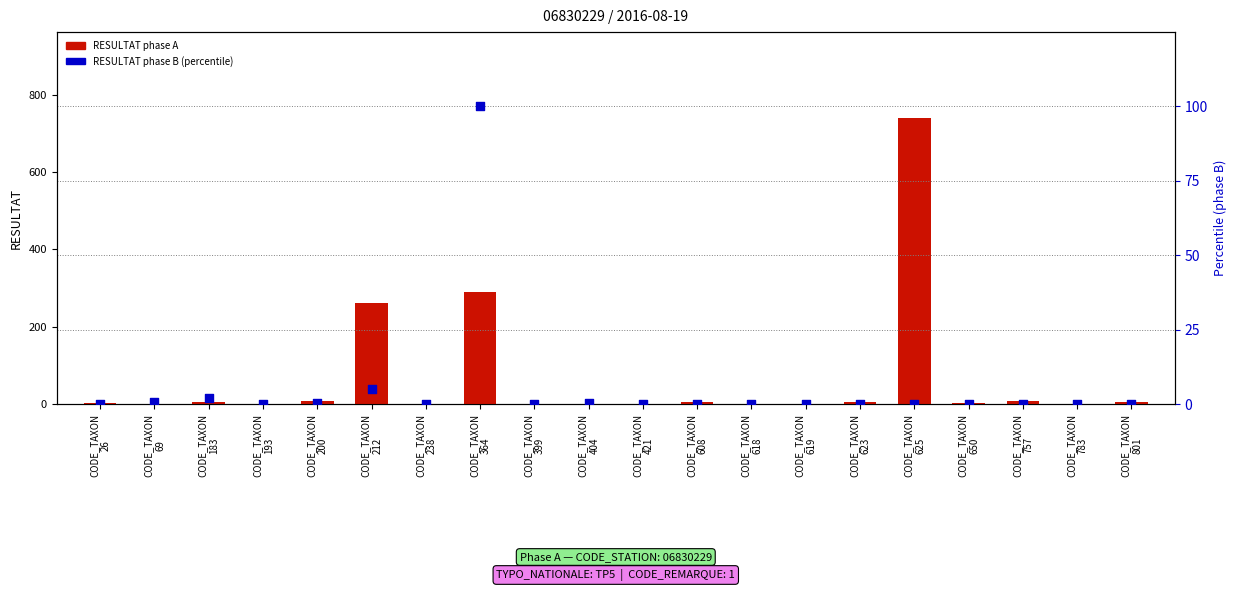

What is the total value across all series at CODE_TAXON
404?

0.3